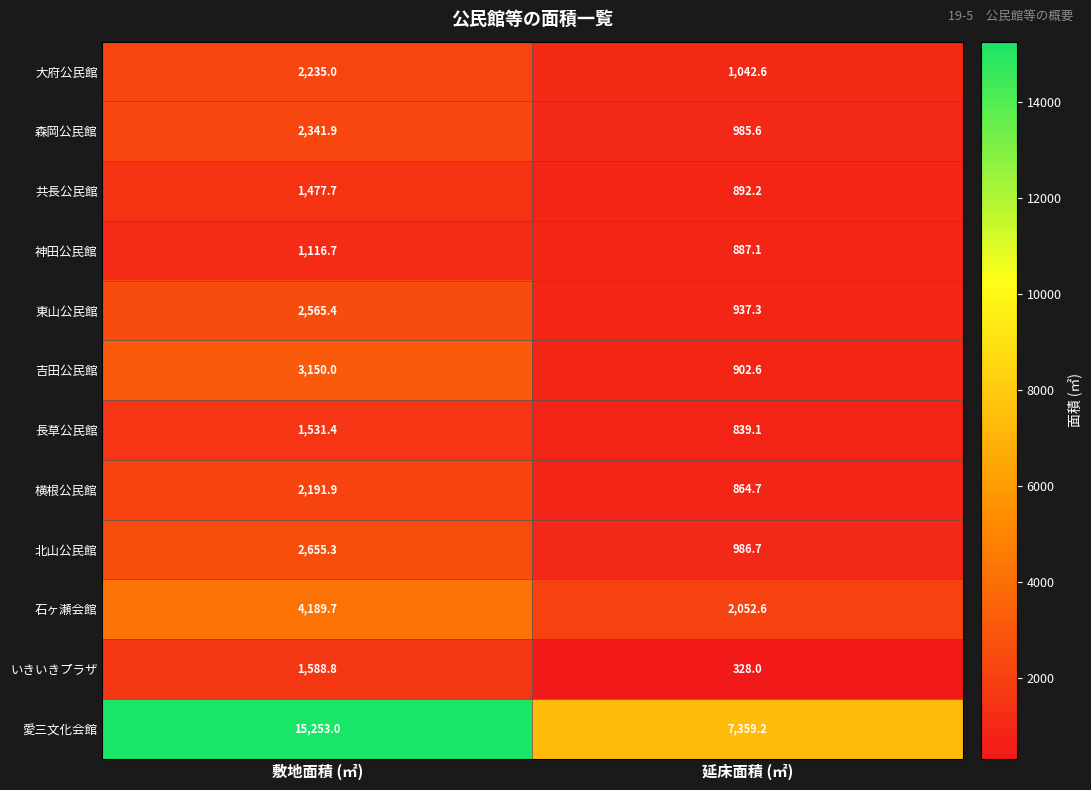

What is the difference between the maximum and minimum values in the 森岡公民館 series?

1356.3